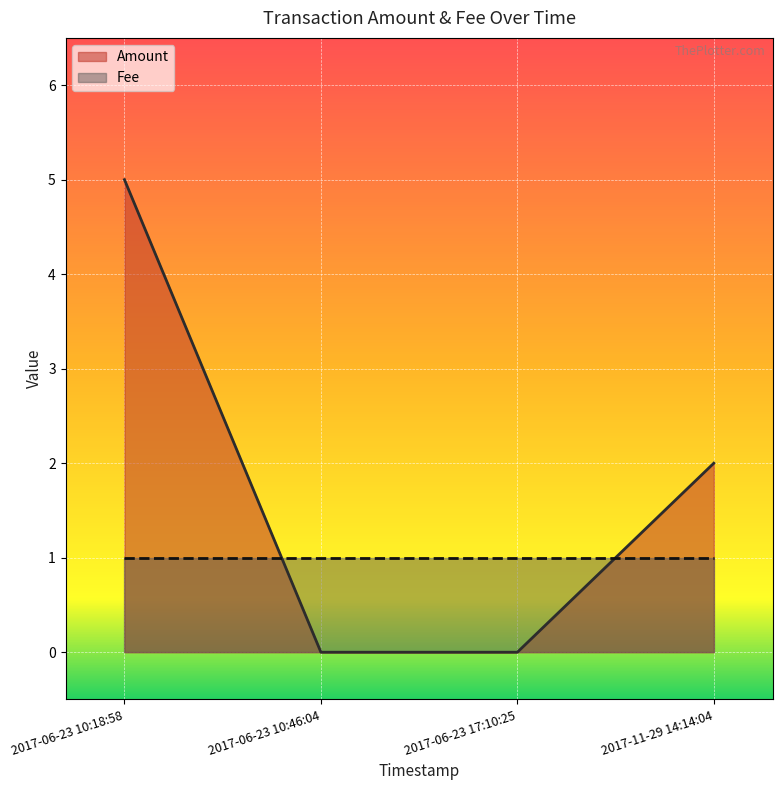

How many lines are shown in the chart?

2